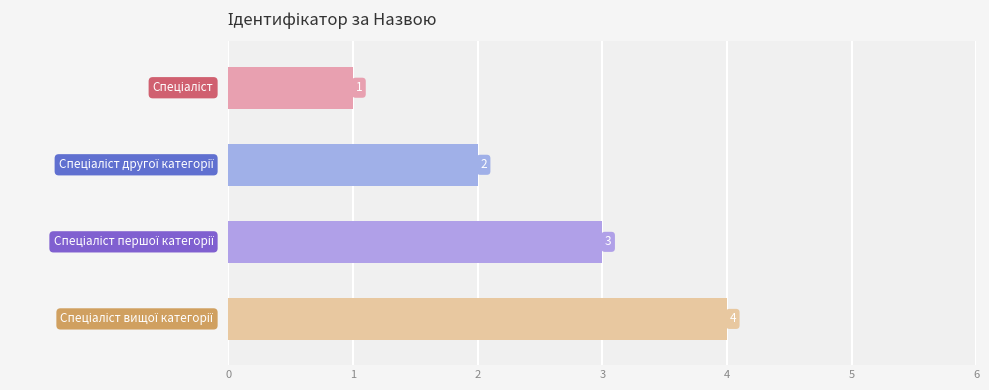

Count the values in the range 2 to 4.

3